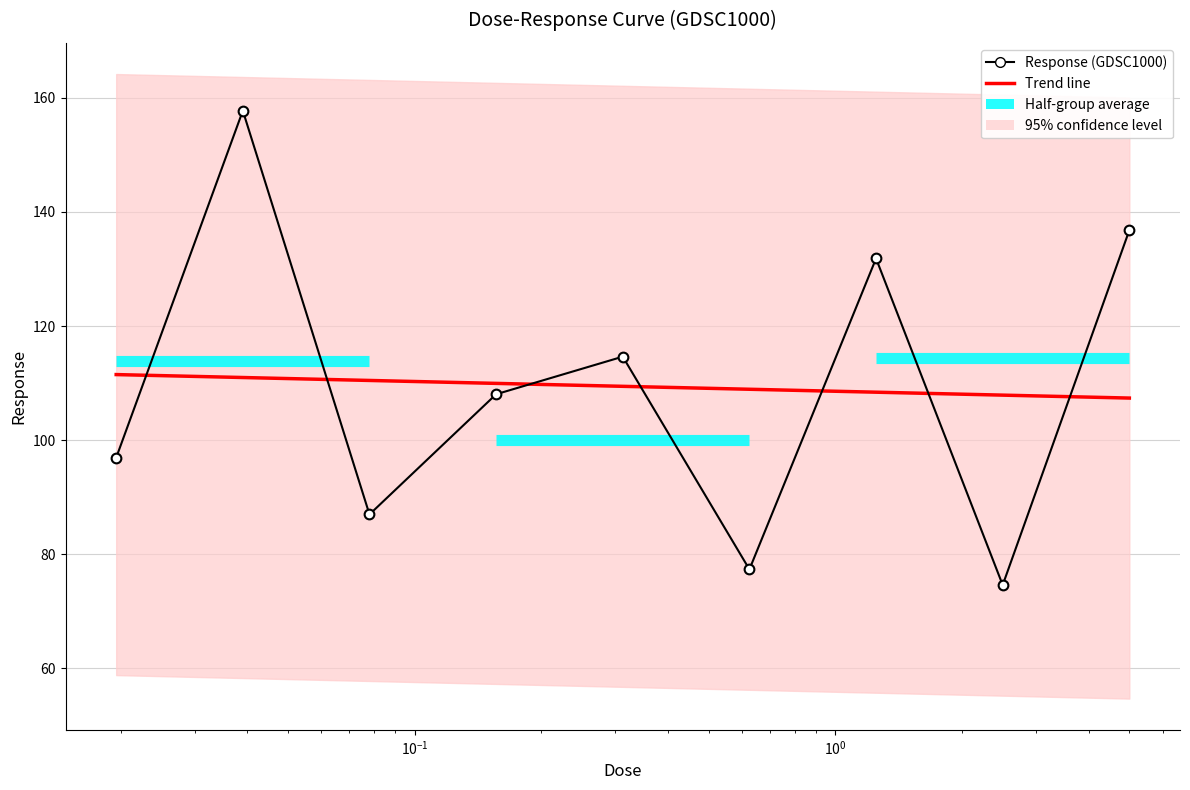

Reading left to right, extract all data points from this chart.

0.0195312=96.9	0.0390625=157.7	0.078125=87.0	0.15625=108.0	0.3125=114.6	0.625=77.3	1.25=131.8	2.5=74.6	5.0=136.8